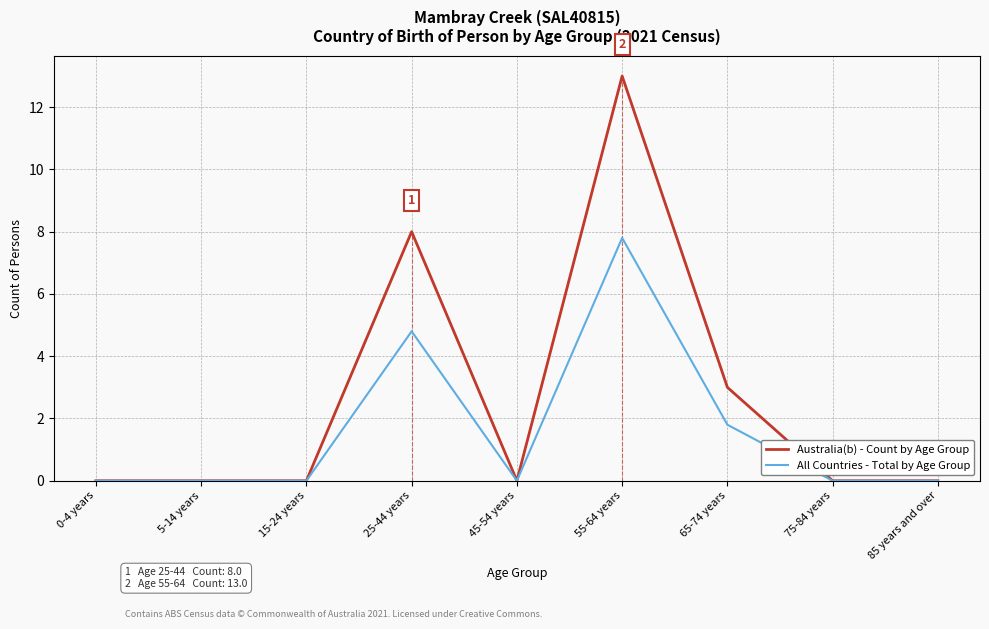

At which category does All Countries - Total by Age Group reach its first local peak?

25-44 years